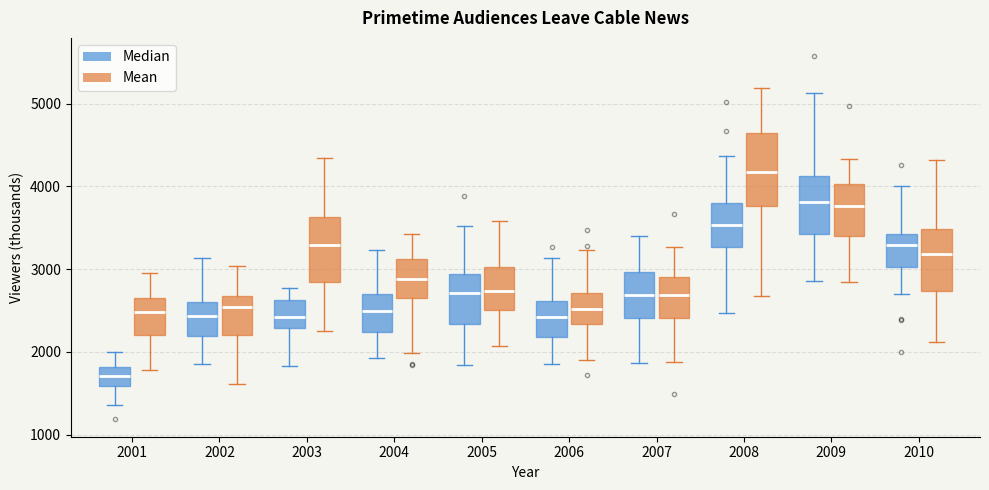

Reading left to right, read every box against the y-axis: the position of its median line, the range the box covers, and the ends of its whiskers. The values are not printed on the chart, so give them approximately, as read against the axis.

2001 (Median): median 1700, box 1600 to 1800, whiskers 1400 to 2000
2001 (Mean): median 2500, box 2200 to 2700, whiskers 1800 to 3000
2002 (Median): median 2400, box 2200 to 2600, whiskers 1900 to 3100
2002 (Mean): median 2500, box 2200 to 2700, whiskers 1600 to 3000
2003 (Median): median 2400, box 2300 to 2600, whiskers 1800 to 2800
2003 (Mean): median 3300, box 2800 to 3600, whiskers 2300 to 4300
2004 (Median): median 2500, box 2200 to 2700, whiskers 1900 to 3200
2004 (Mean): median 2900, box 2600 to 3100, whiskers 2000 to 3400
2005 (Median): median 2700, box 2300 to 2900, whiskers 1800 to 3500
2005 (Mean): median 2700, box 2500 to 3000, whiskers 2100 to 3600
2006 (Median): median 2400, box 2200 to 2600, whiskers 1900 to 3100
2006 (Mean): median 2500, box 2300 to 2700, whiskers 1900 to 3200
2007 (Median): median 2700, box 2400 to 3000, whiskers 1900 to 3400
2007 (Mean): median 2700, box 2400 to 2900, whiskers 1900 to 3300
2008 (Median): median 3500, box 3300 to 3800, whiskers 2500 to 4400
2008 (Mean): median 4200, box 3800 to 4600, whiskers 2700 to 5200
2009 (Median): median 3800, box 3400 to 4100, whiskers 2900 to 5100
2009 (Mean): median 3800, box 3400 to 4000, whiskers 2800 to 4300
2010 (Median): median 3300, box 3000 to 3400, whiskers 2700 to 4000
2010 (Mean): median 3200, box 2700 to 3500, whiskers 2100 to 4300